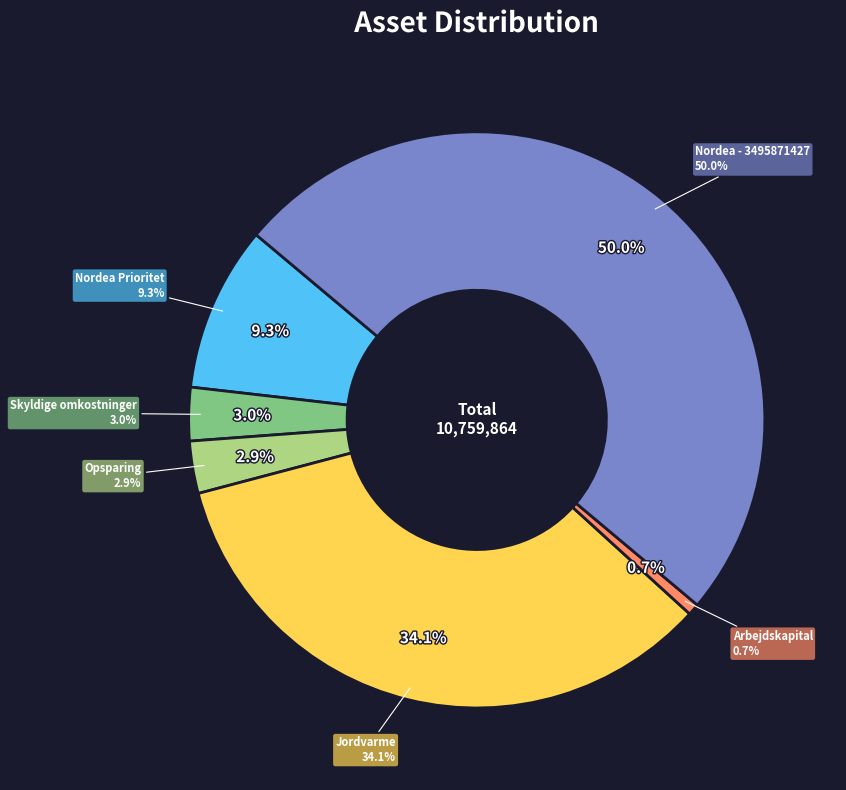

Do Nordea - 3495871427 and Opsparing together represent more than half of the pie?

Yes